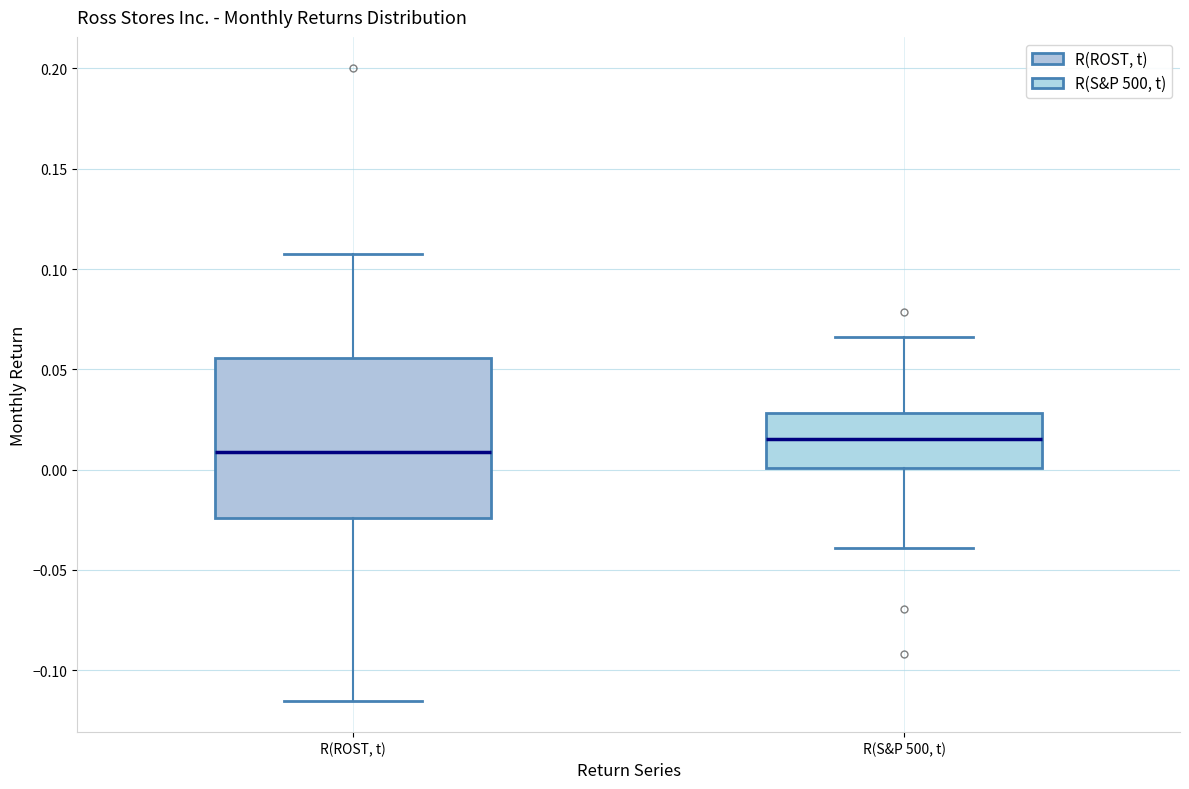

Which box has the highest median line?

R(S&P 500, t)